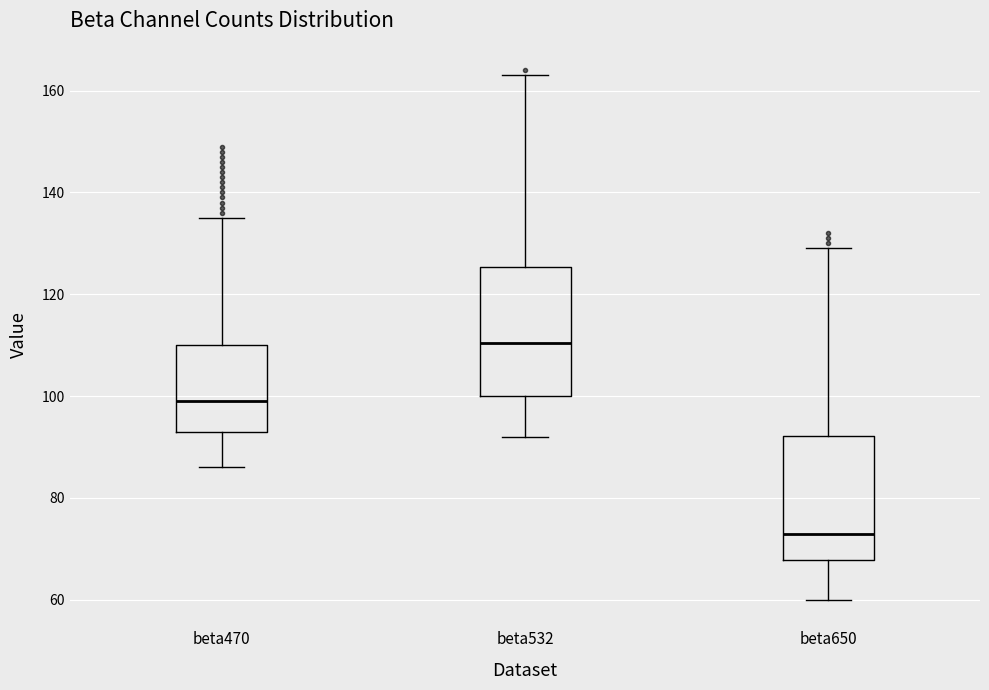

Reading left to right, transcribe this box plot: for each box, give where its median line is, the range the box spans, and where its two whiskers end, as read against the y-axis. The values are not printed on the chart, so give them approximately, as read against the axis.

beta470: median 100, box 94 to 110, whiskers 86 to 136
beta532: median 110, box 100 to 126, whiskers 92 to 164
beta650: median 74, box 68 to 92, whiskers 60 to 130